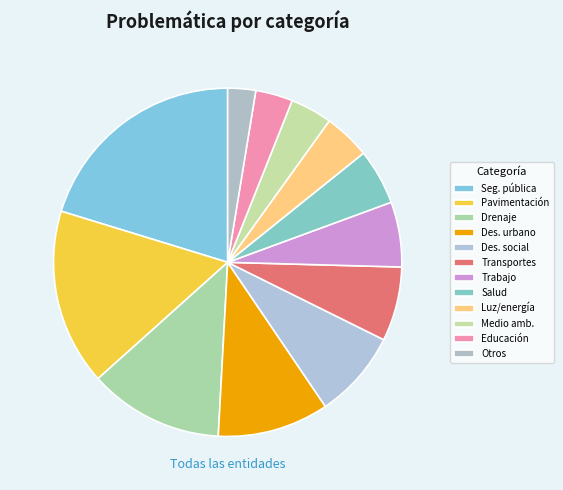

Count the number of slices in the pie.

12